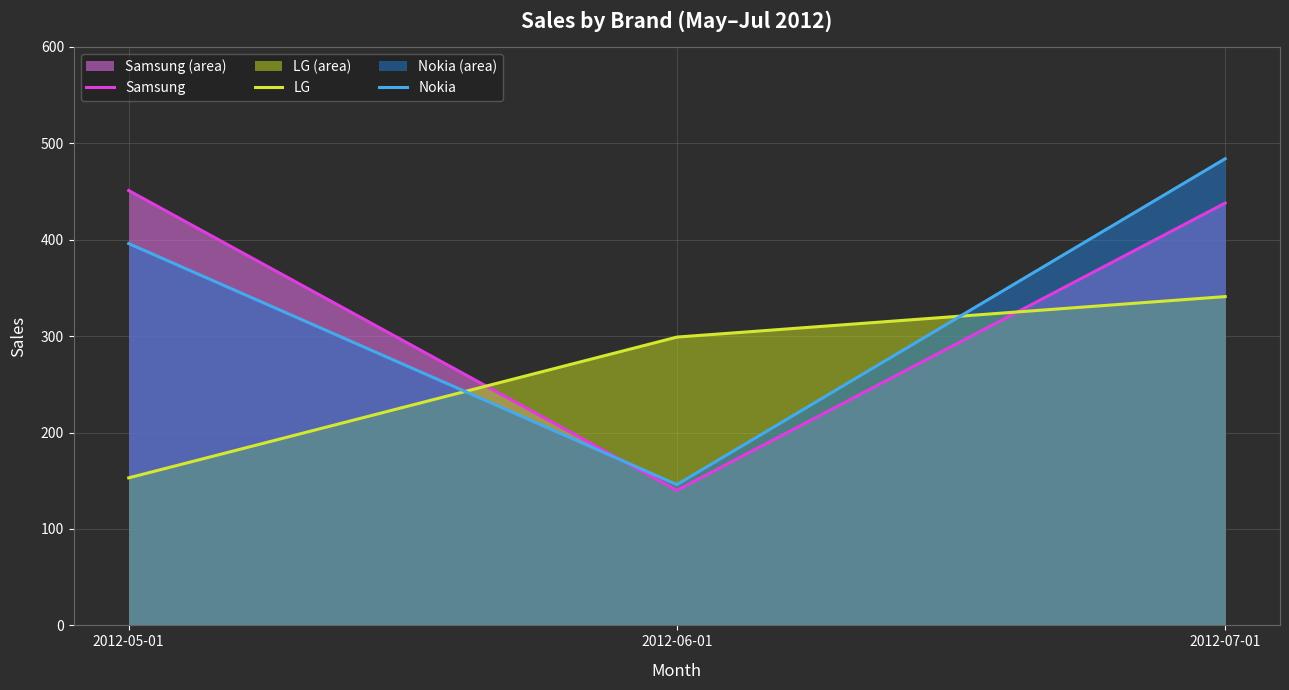

The LG series shows 153 at 2012-05-01. True or false?

True